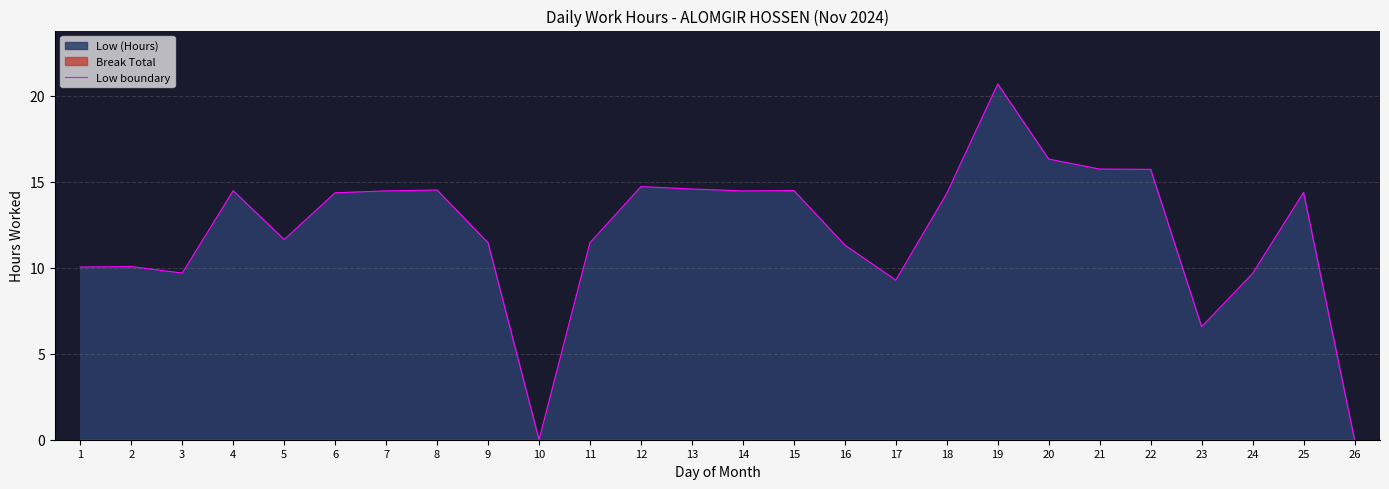

What is the value of the 1st point from the left?

10.0